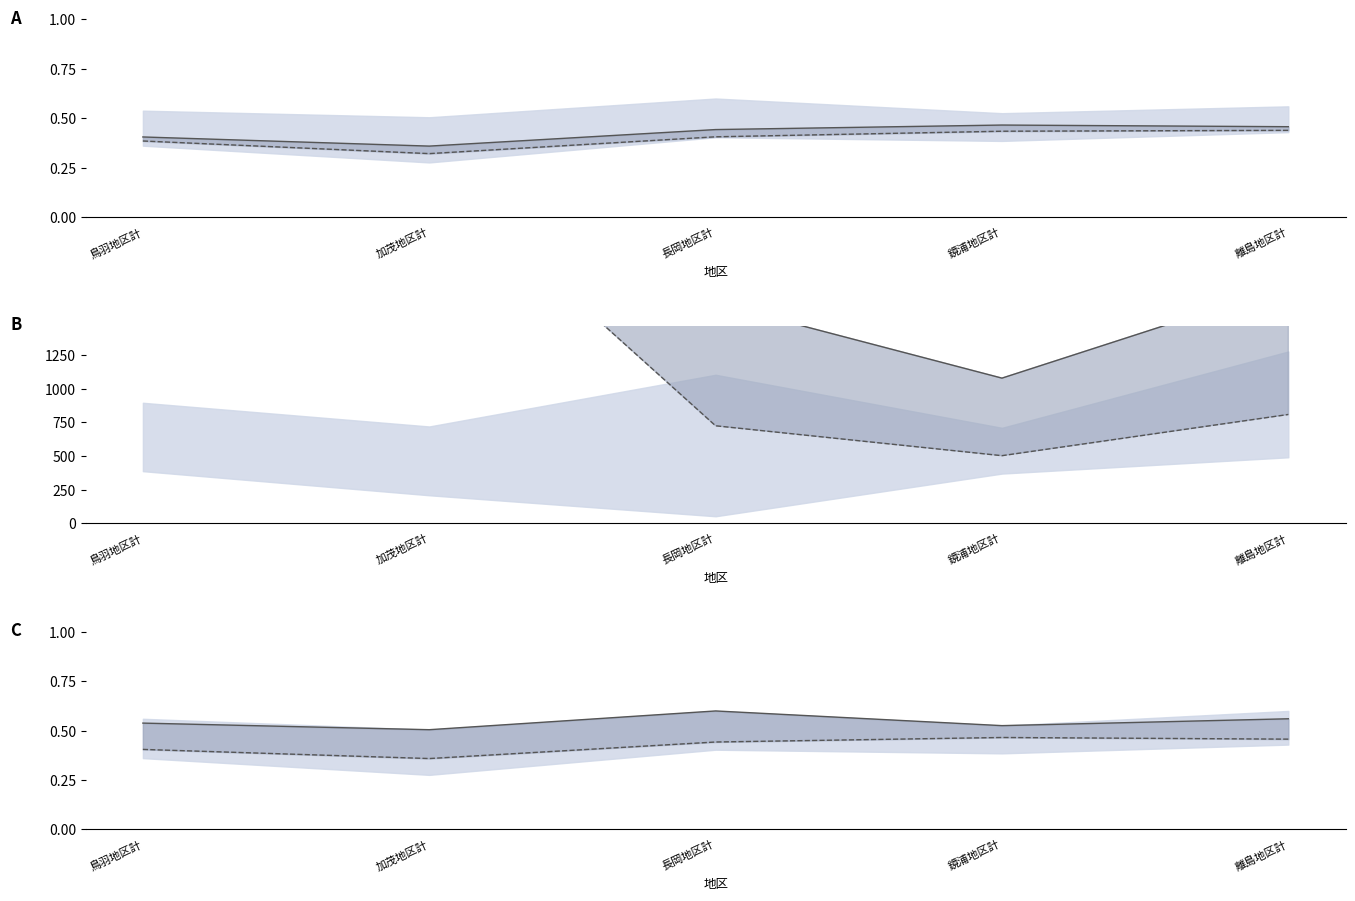

True or false: 最低高齢化率 and 地区計高齢化率 cross at least once.

False